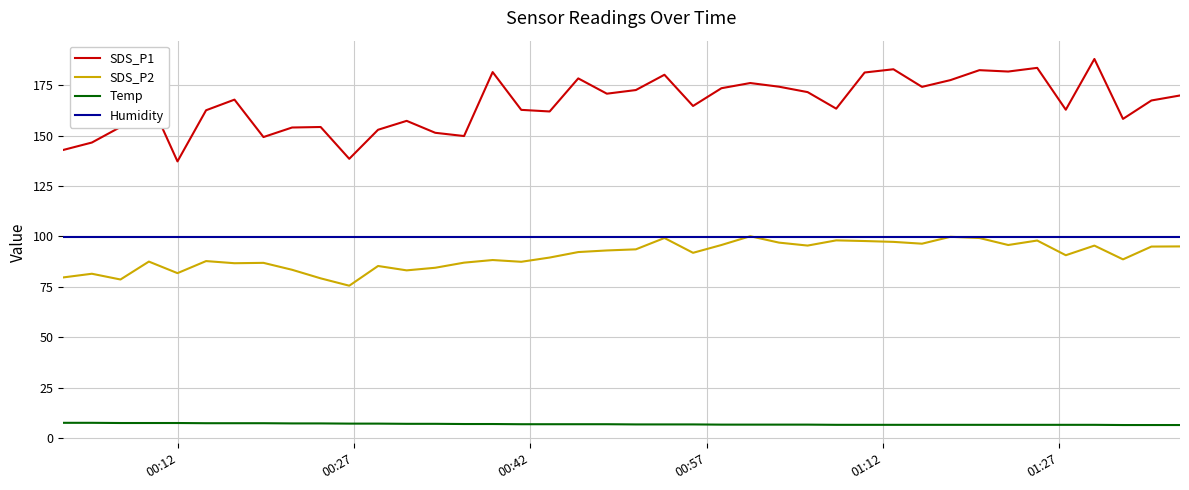

Does the chart have visible grid lines?

Yes